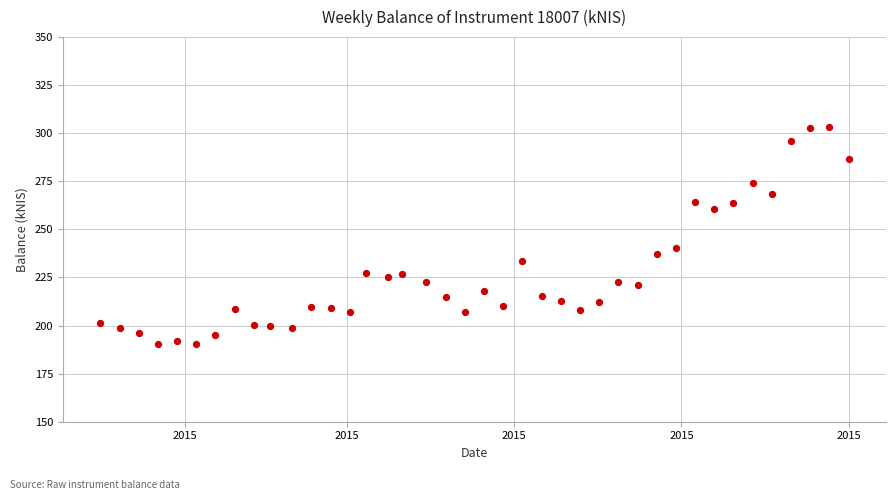

What is the range of Y values (max minus min)?

112.9